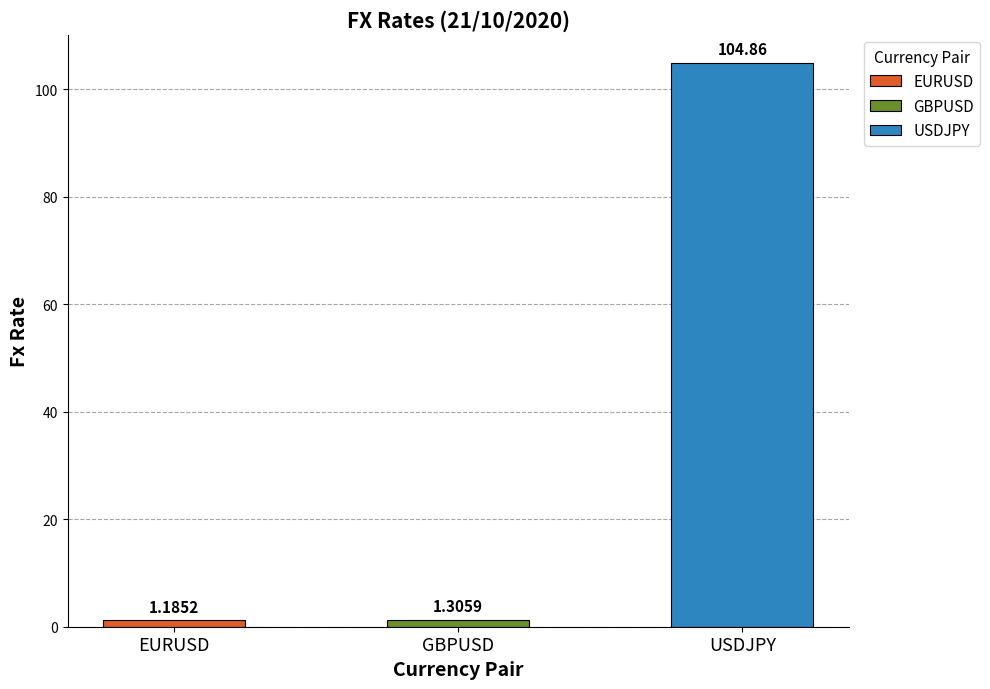

What is the label of the 2nd bar from the right?

GBPUSD